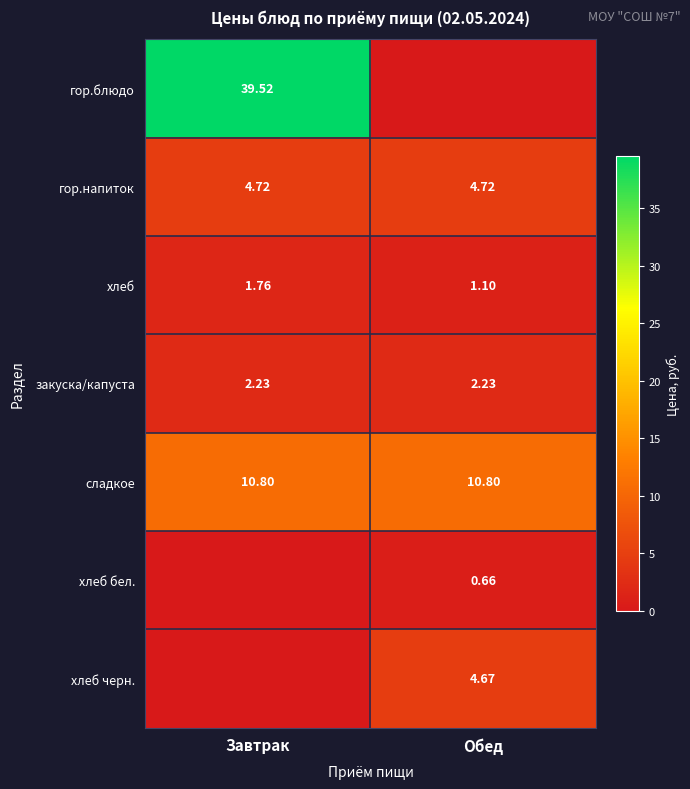

Is it true that хлеб бел. equals 0.7 at Обед?

True